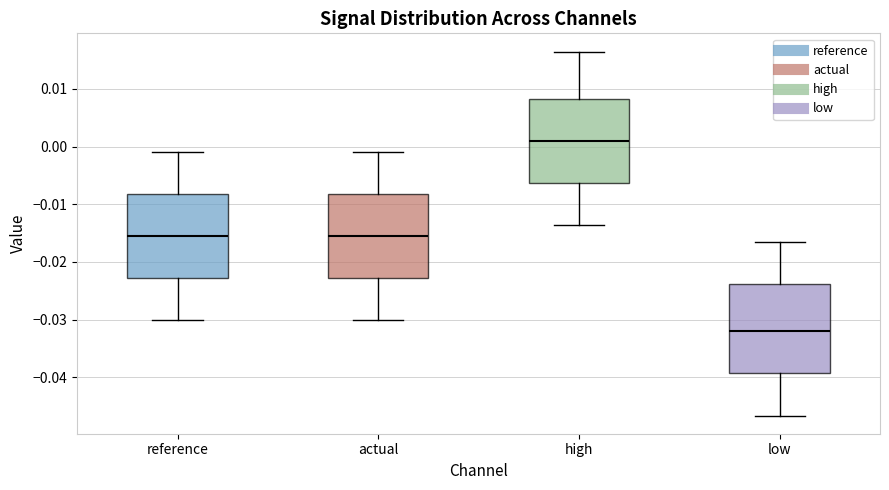

Where is the upper edge of the box for reference on the y-axis? The values are not printed on the chart, so give them approximately, as read against the axis.

-0.008